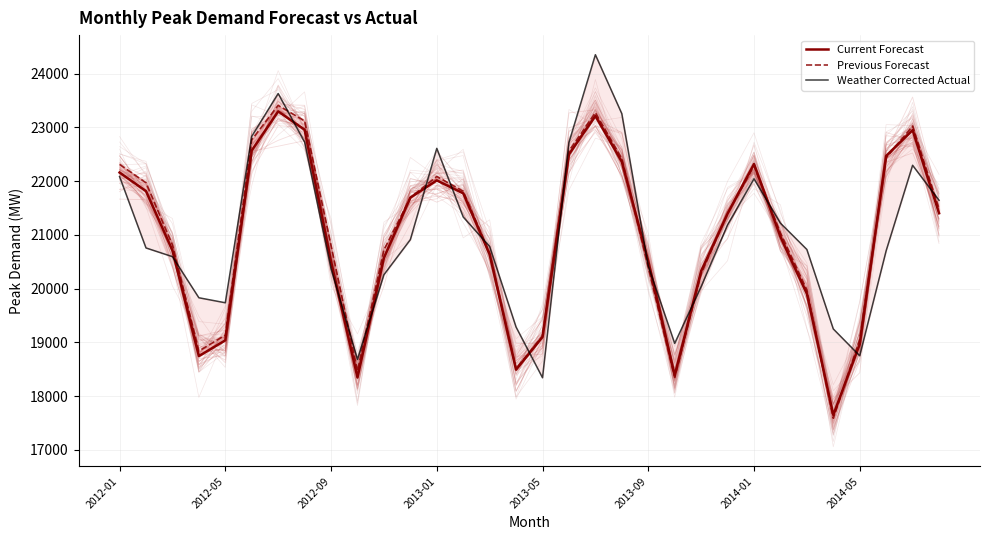

Which series has the largest range (max minus min)?

Weather Corrected Actual